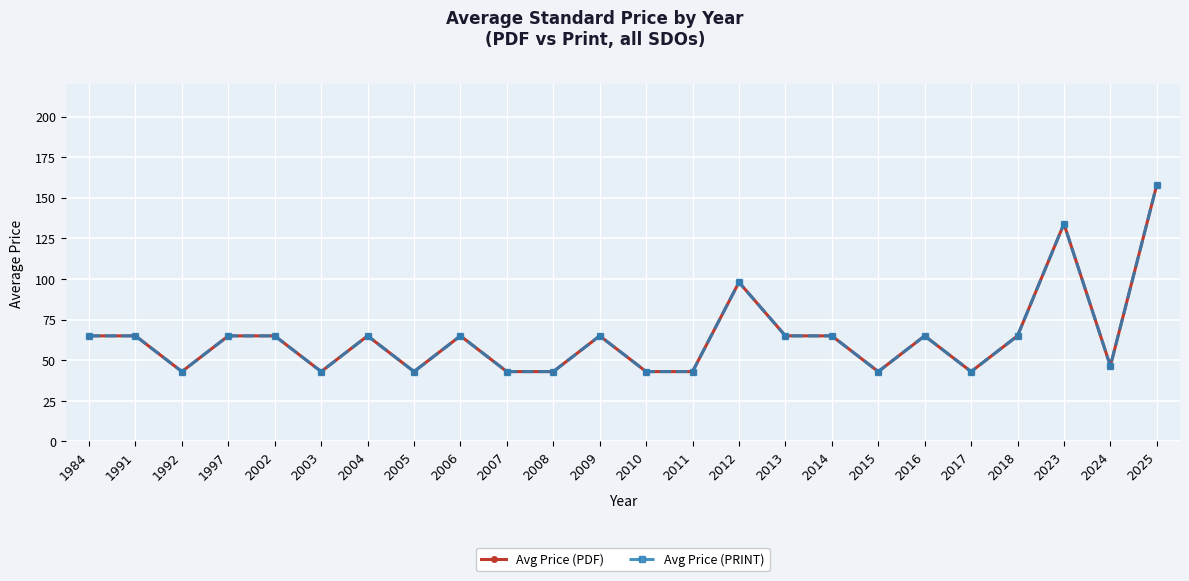

What is the minimum value shown in the chart?

43.0